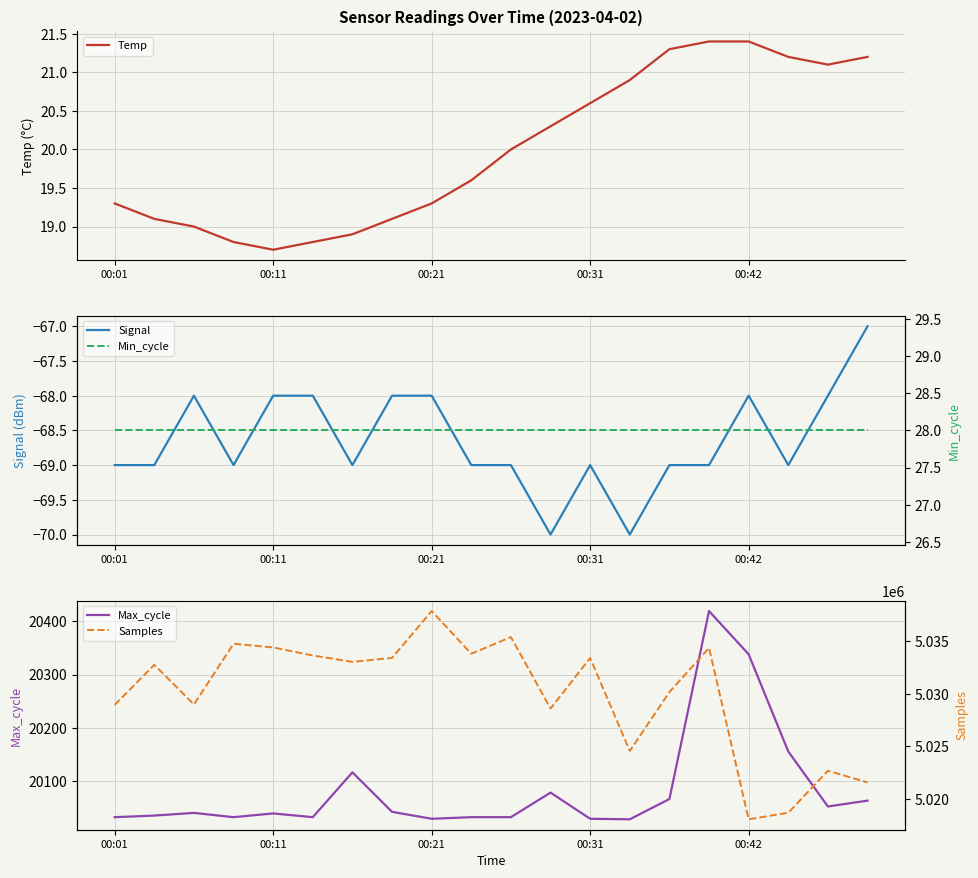

Which series changed the most between 5 and 11?

Samples